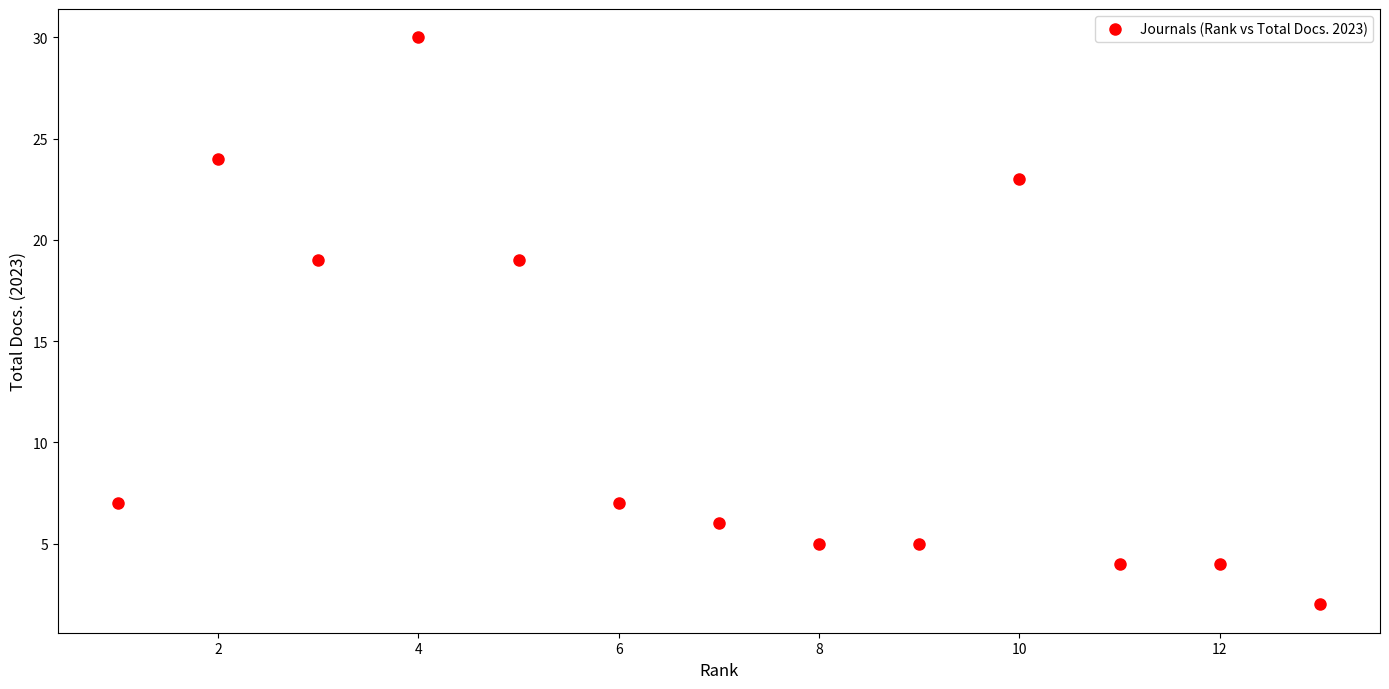

What is the range of Y values (max minus min)?

28